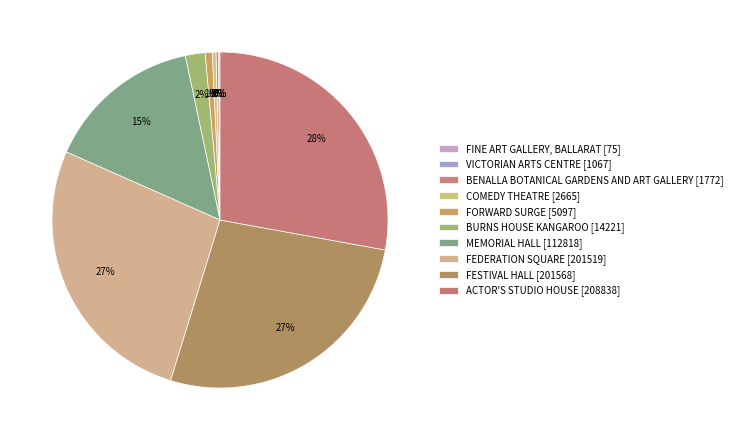

To the nearest percent, what percentage of the pie is BURNS HOUSE KANGAROO?

2%